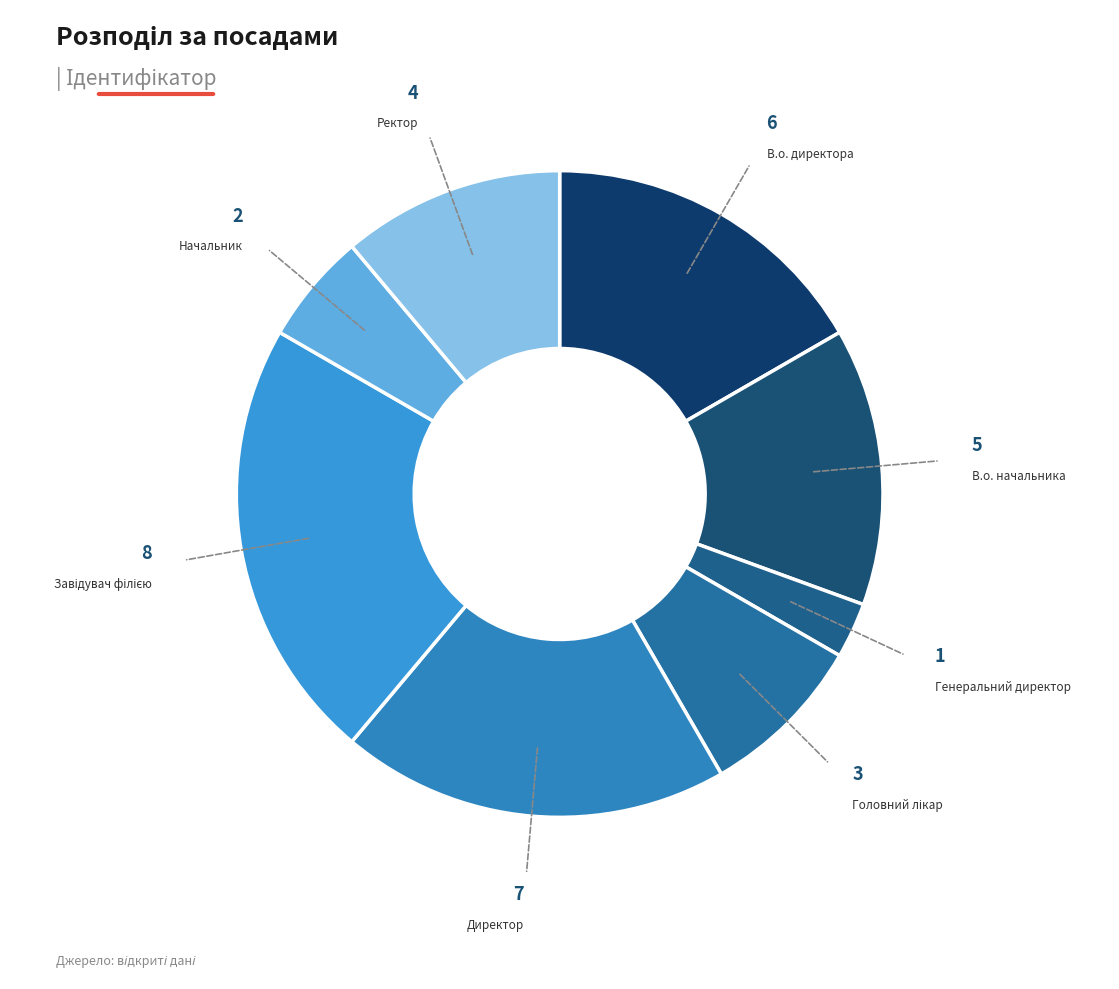

How many slices are in this pie chart?

8